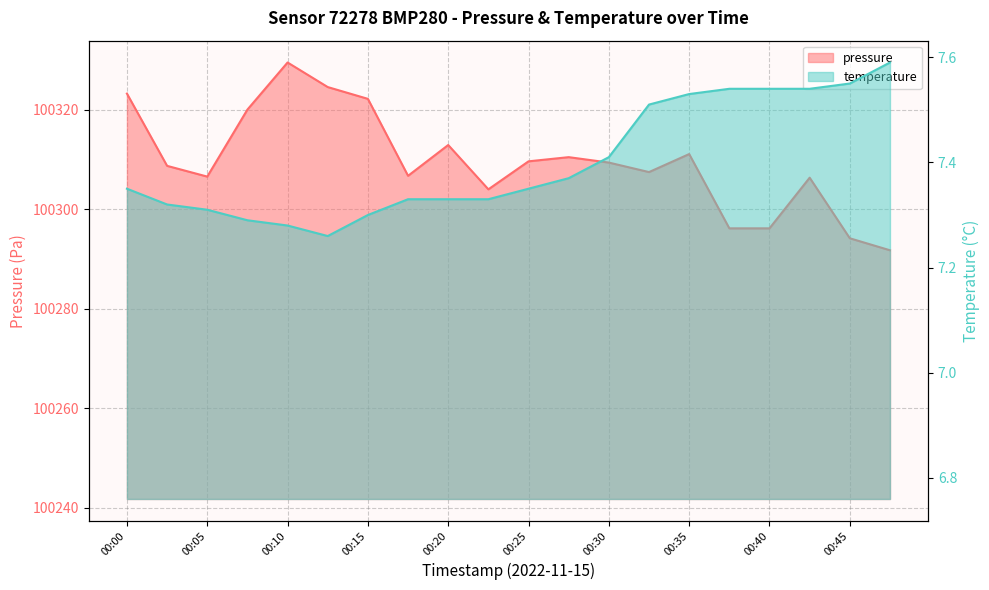

Reading right to left, list all the values displayed in this chart.

pressure: 100291.8	100294.2	100306.3	100296.2	100296.2	100311.1	100307.5	100309.4	100310.5	100309.6	100304.0	100312.9	100306.7	100322.2	100324.6	100329.5	100320.0	100306.6	100308.7	100323.2
temperature: 7.6	7.5	7.5	7.5	7.5	7.5	7.5	7.4	7.4	7.3	7.3	7.3	7.3	7.3	7.3	7.3	7.3	7.3	7.3	7.3